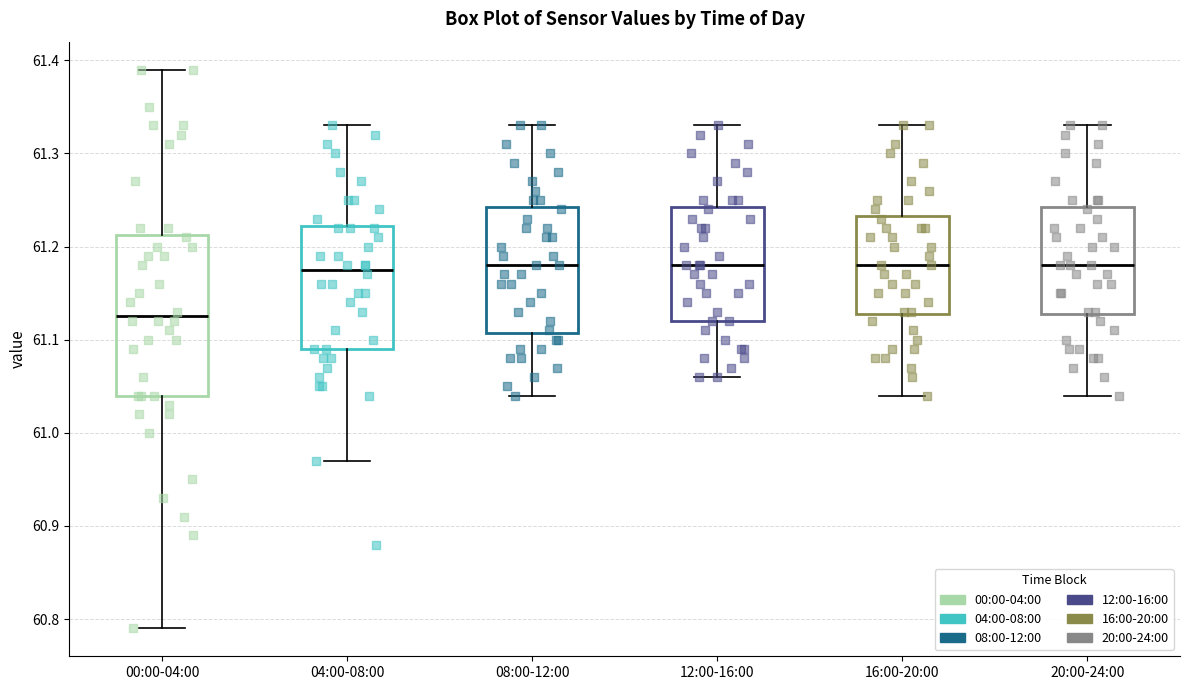

Where is the upper edge of the box for 16:00-20:00 on the y-axis? The values are not printed on the chart, so give them approximately, as read against the axis.

61.23